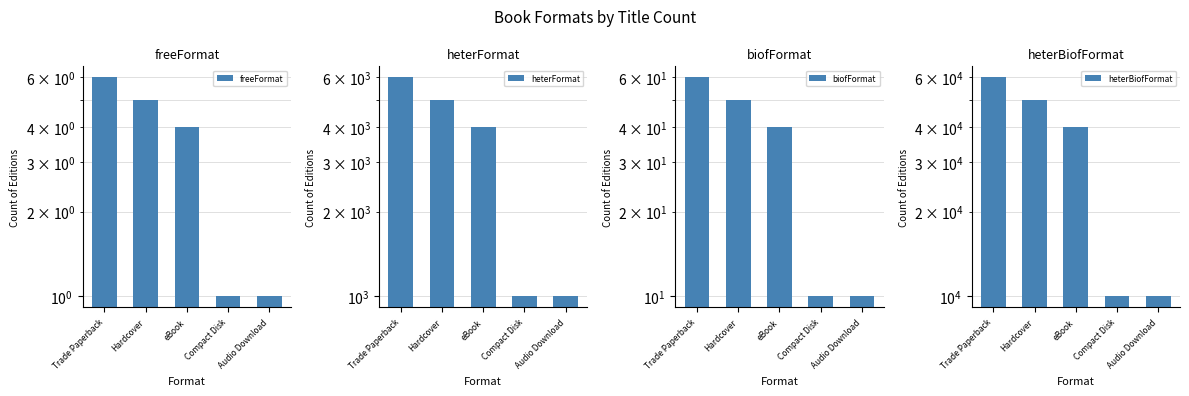

What is the difference between the second highest and minimum values in the heterFormat series?

4000